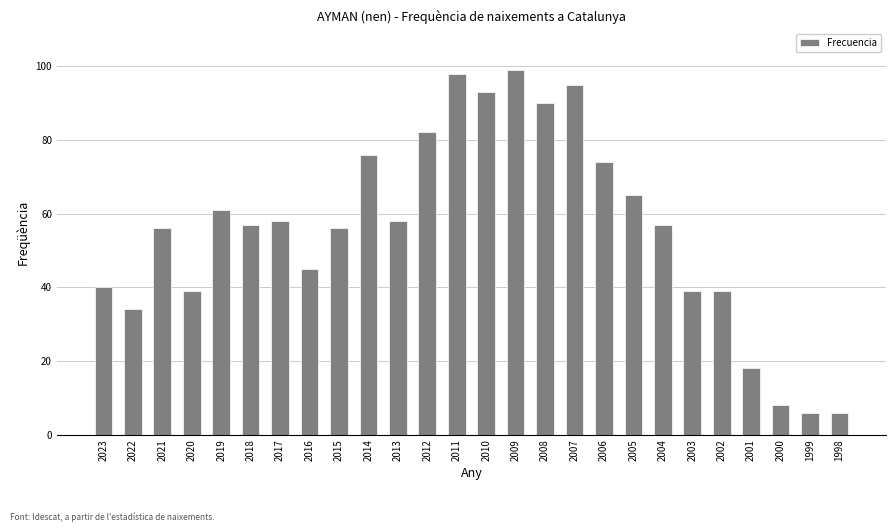

How many bars are there in total?

26